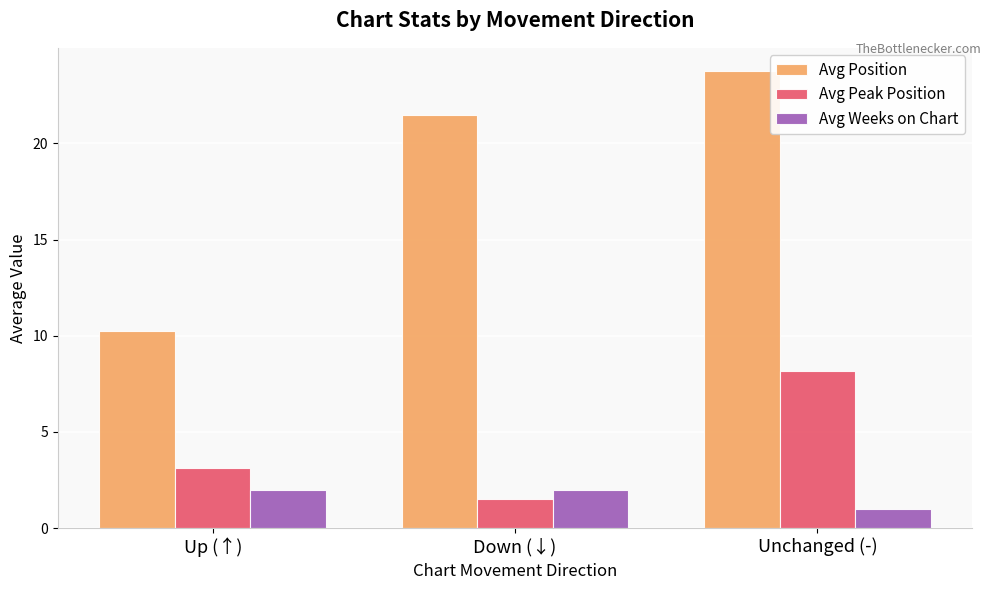

True or false: Avg Position has a value of 13.4 at Down (↓).

False